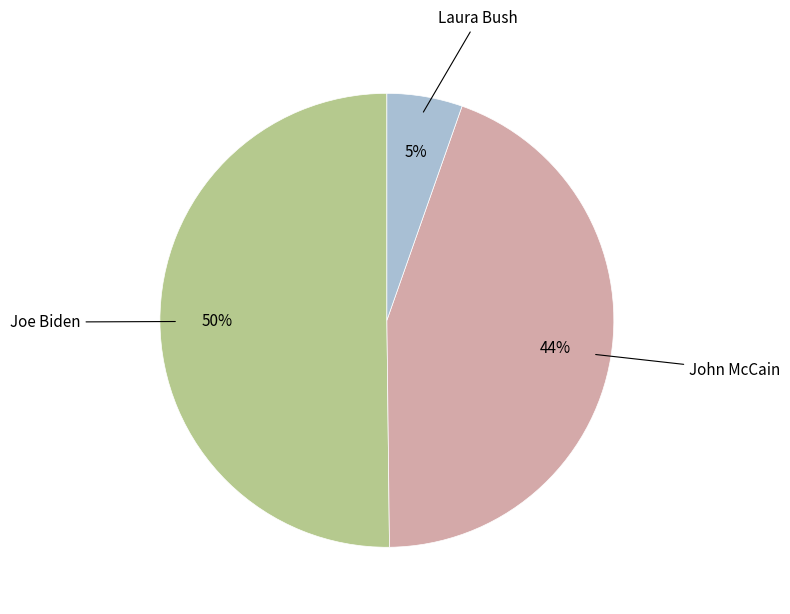

To the nearest percent, what is the difference between the largest and smallest slice percentages?

45%